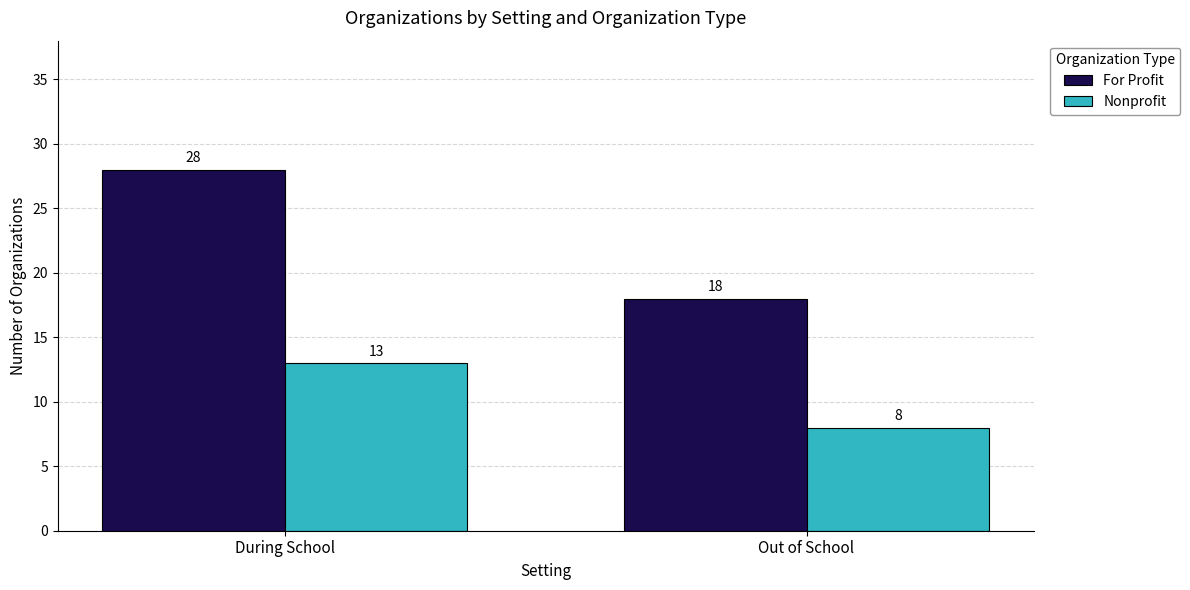

At which category does the chart reach its minimum across all series?

Out of School